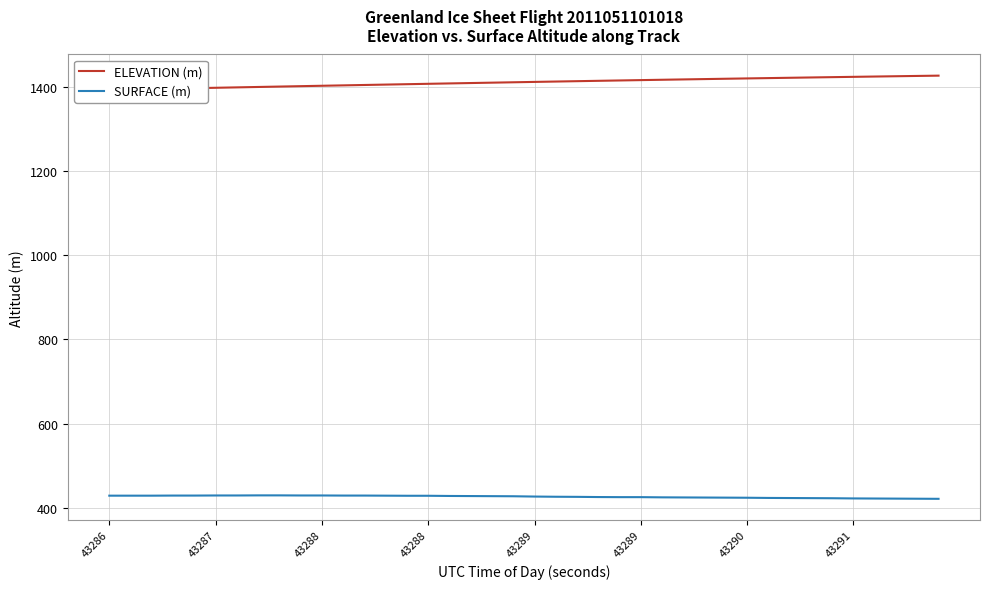

How many data points in SURFACE (m) are above 427?

20